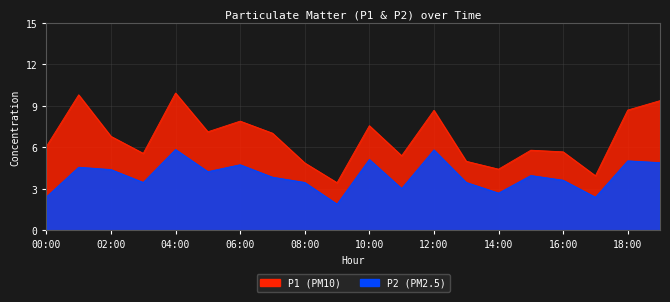

True or false: P2 and P1 cross at least once.

False